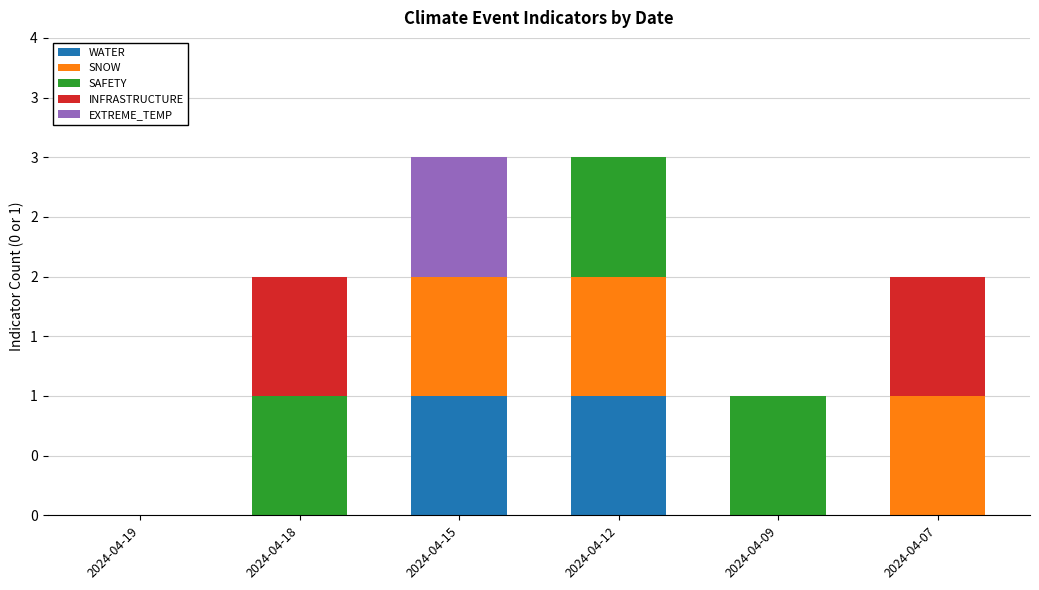

What are all the series names shown in the legend?

WATER, SNOW, SAFETY, INFRASTRUCTURE, EXTREME_TEMP